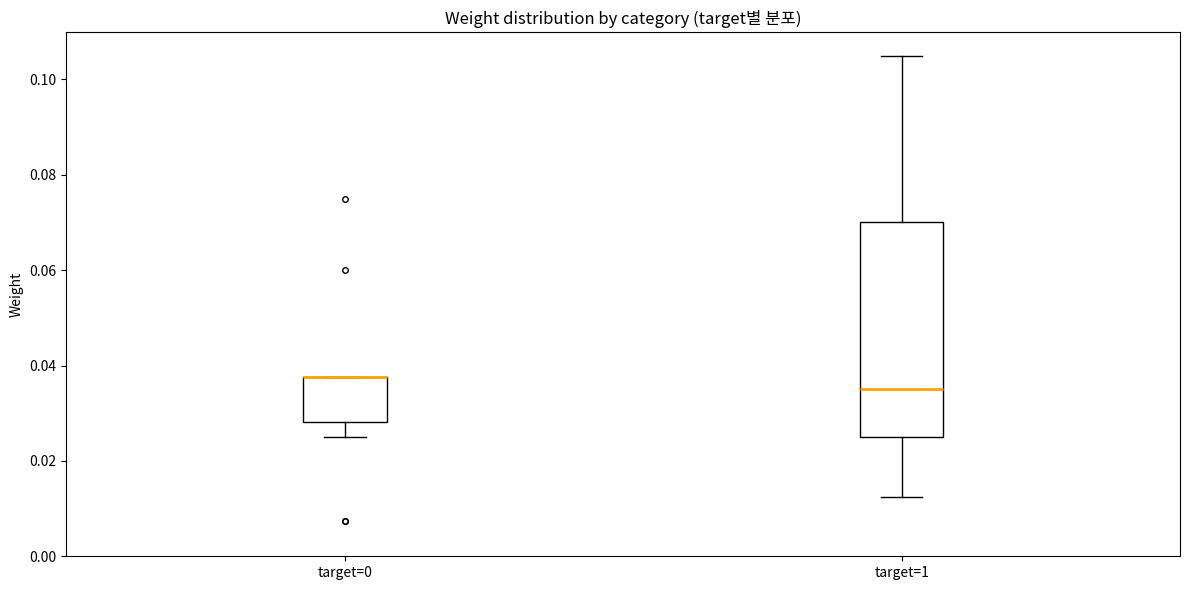

Comparing the boxes themselves (not the whiskers), which one is the tallest?

target=1